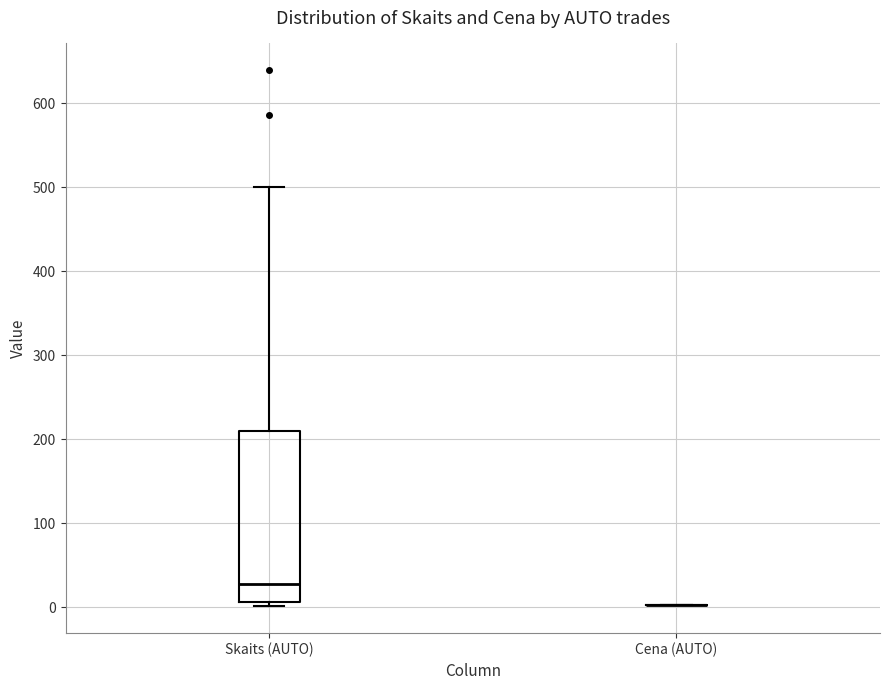

Reading left to right, read every box against the y-axis: the position of its median line, the range the box covers, and the ends of its whiskers. The values are not printed on the chart, so give them approximately, as read against the axis.

Skaits (AUTO): median 30, box 10 to 210, whiskers 0 to 500
Cena (AUTO): box collapsed to a line at 0, whiskers 0 to 0